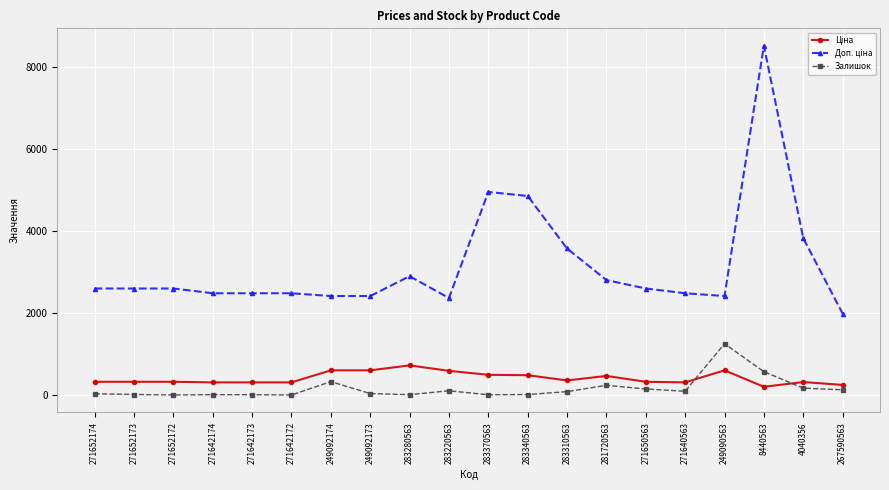

What is the average value of the Залишок series?

163.8